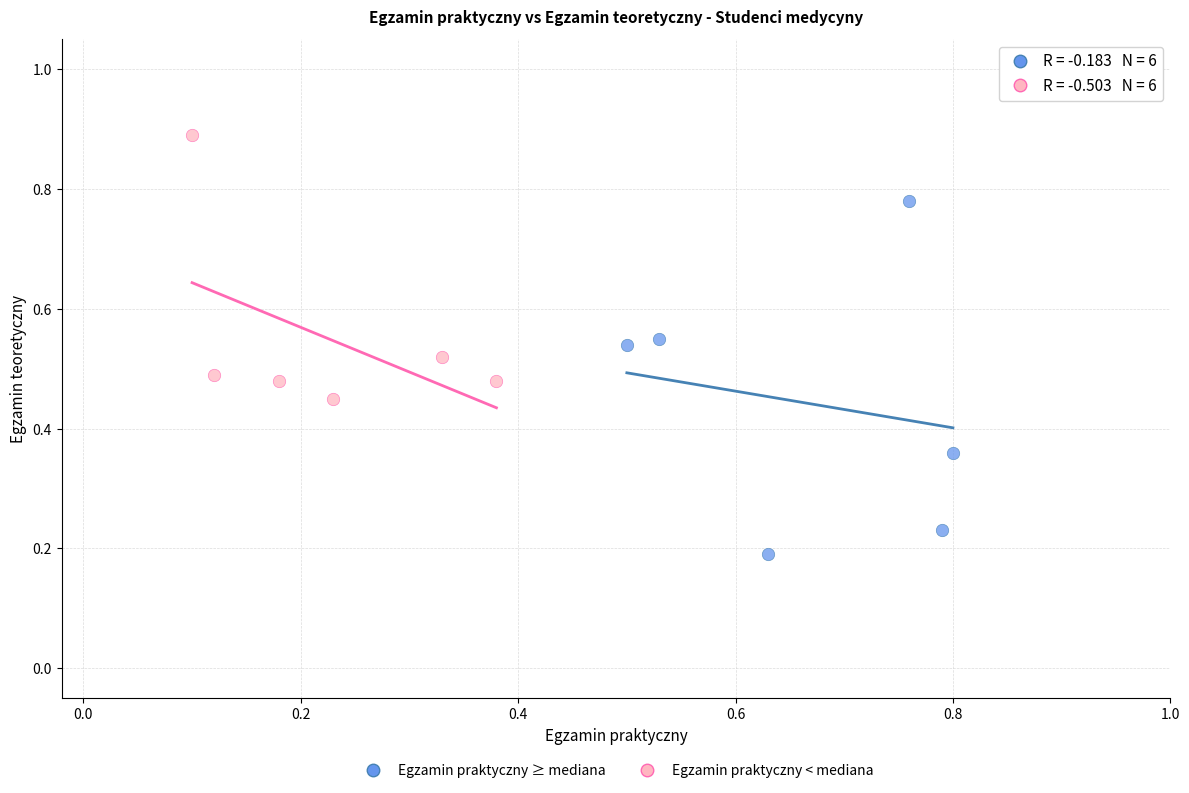

Which series has the largest Y range (max minus min)?

Egzamin praktyczny ≥ mediana